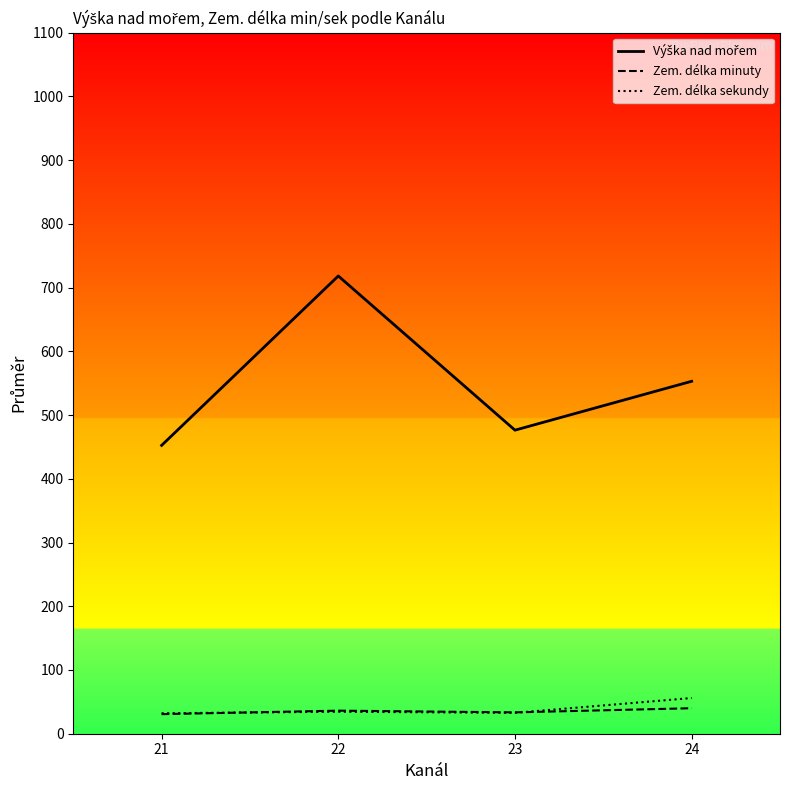

The Zem. délka minuty series shows 36.2 at 22. True or false?

True